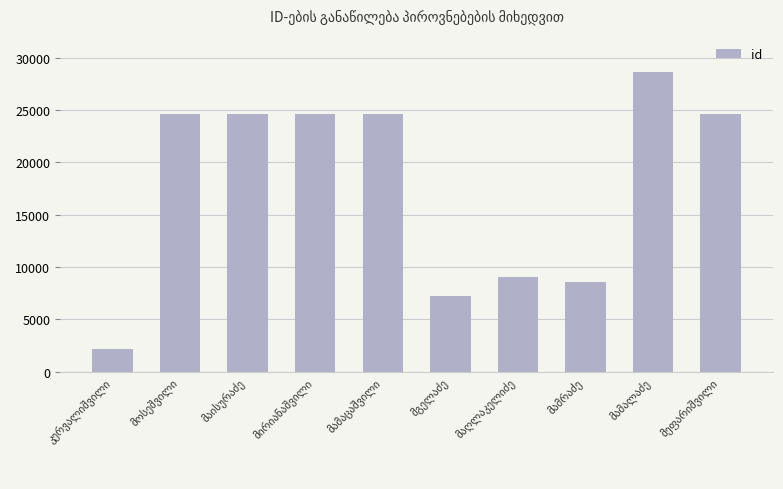

What is the value of the 8th bar from the left?

8565